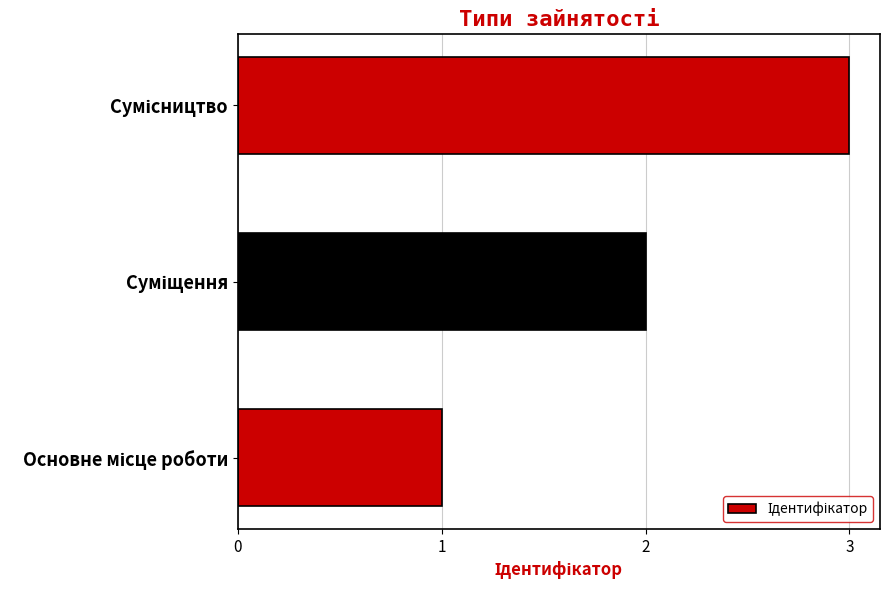

What is the sum of all values?

6